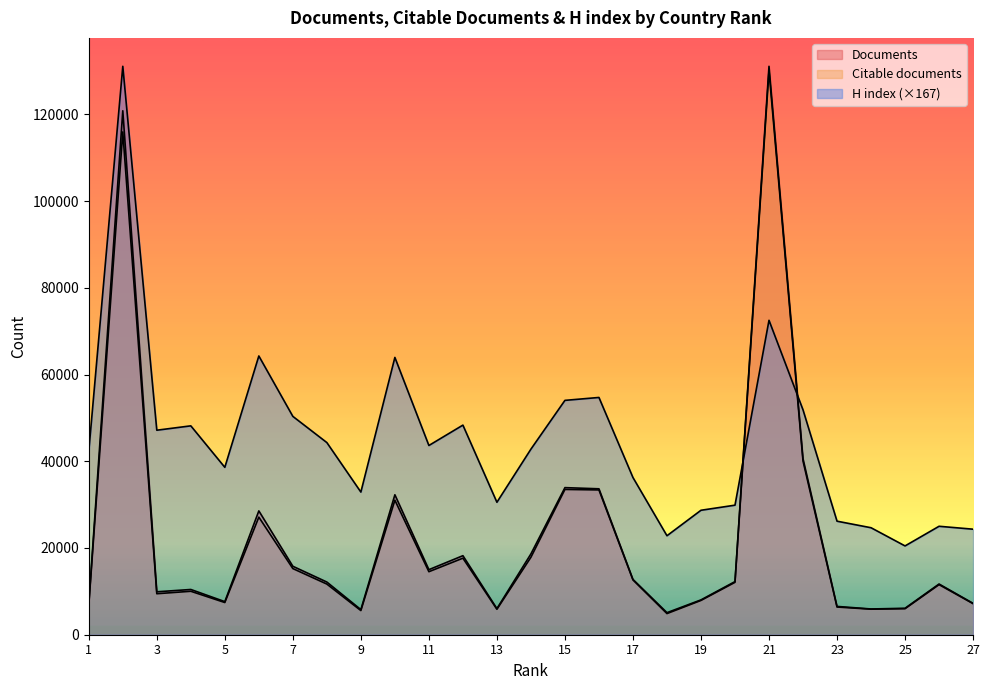

Reading left to right, list all the values displayed in this chart.

Documents: 1=7003.0	2=120821.0	3=9897.0	4=10433.0	5=7630.0	6=28553.0	7=15783.0	8=12147.0	9=5790.0	10=32271.0	11=15002.0	12=18226.0	13=6016.0	14=18639.0	15=33919.0	16=33648.0	17=12755.0	18=5083.0	19=8031.0	20=12249.0	21=131073.0	22=40581.0	23=6525.0	24=5936.0	25=6101.0	26=11695.0	27=7238.0
Citable documents: 1=6815.0	2=115945.0	3=9453.0	4=10021.0	5=7424.0	6=27113.0	7=15252.0	8=11679.0	9=5566.0	10=31022.0	11=14530.0	12=17650.0	13=5868.0	14=17862.0	15=33503.0	16=33388.0	17=12636.0	18=4873.0	19=7906.0	20=12079.0	21=130051.0	22=40054.0	23=6387.0	24=5890.0	25=5997.0	26=11548.0	27=7163.0
H index: 1=42292.4	2=131073.0	3=47159.4	4=48166.4	5=38600.2	6=64277.8	7=50348.1	8=44306.4	9=32894.1	10=63942.1	11=43635.1	12=48334.2	13=30544.5	14=42795.9	15=54040.3	16=54711.6	17=36250.7	18=22824.5	19=28698.4	20=29873.2	21=72501.3	22=51858.6	23=26181.0	24=24670.6	25=20474.9	26=25006.2	27=24334.9